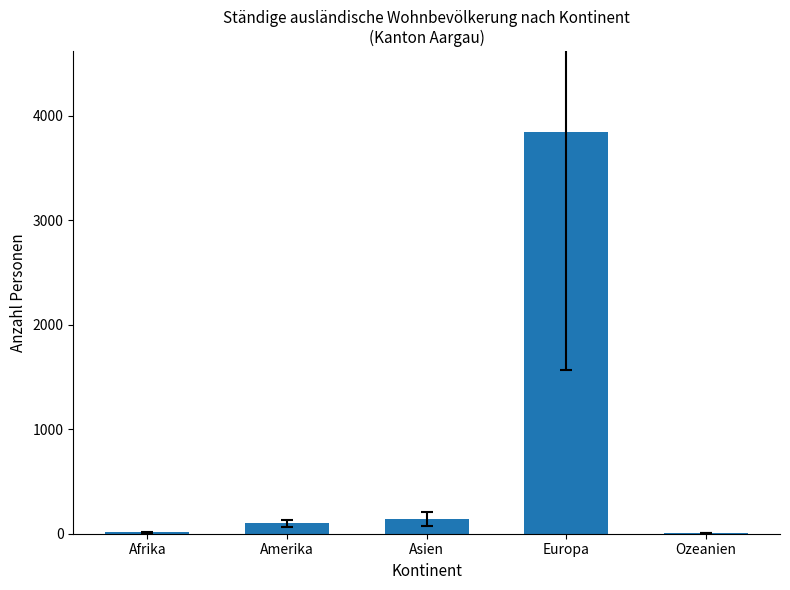

Are the bars horizontal?

No